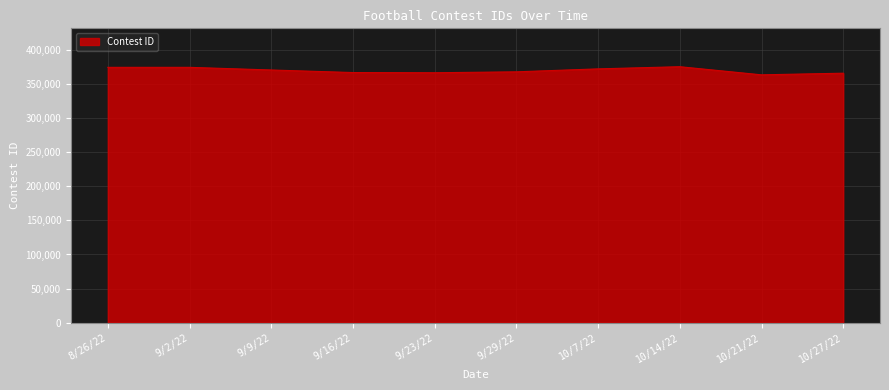

What is the maximum value shown in the chart?

375897